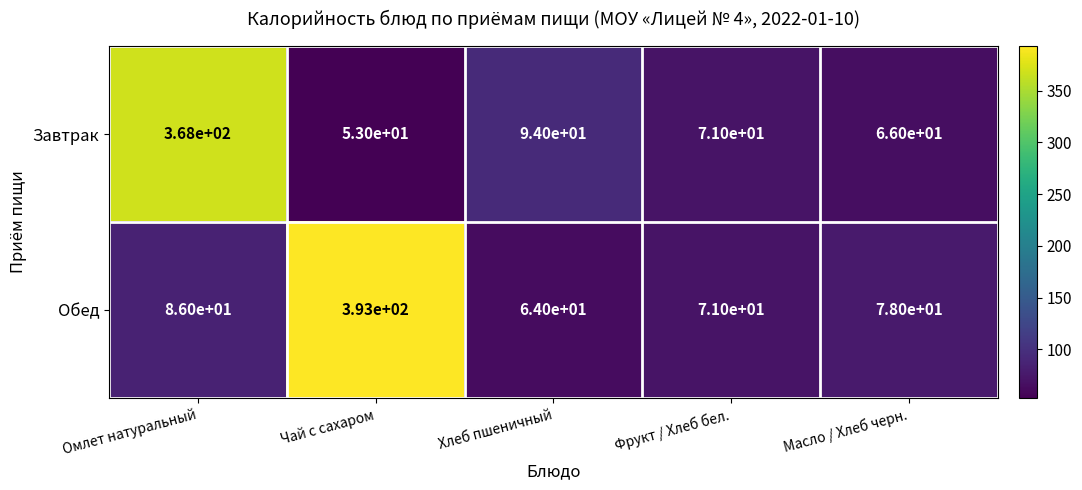

How many data points in Обед are less than 78?

2